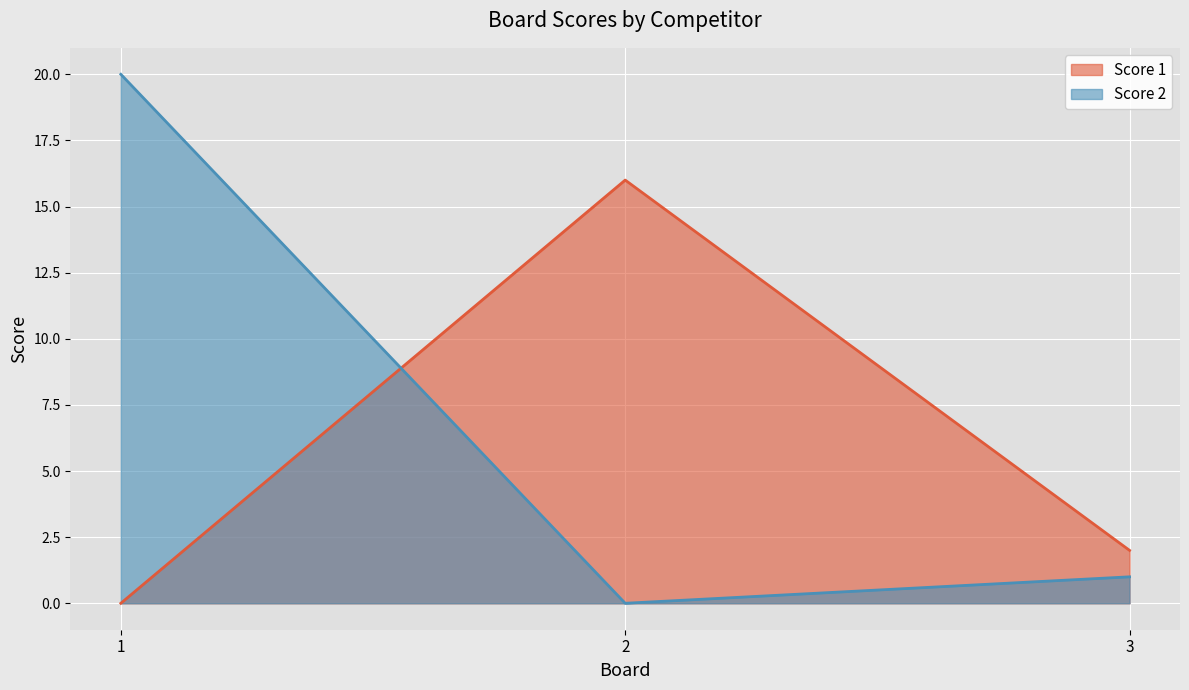

How many values in Score 1 are above zero?

2